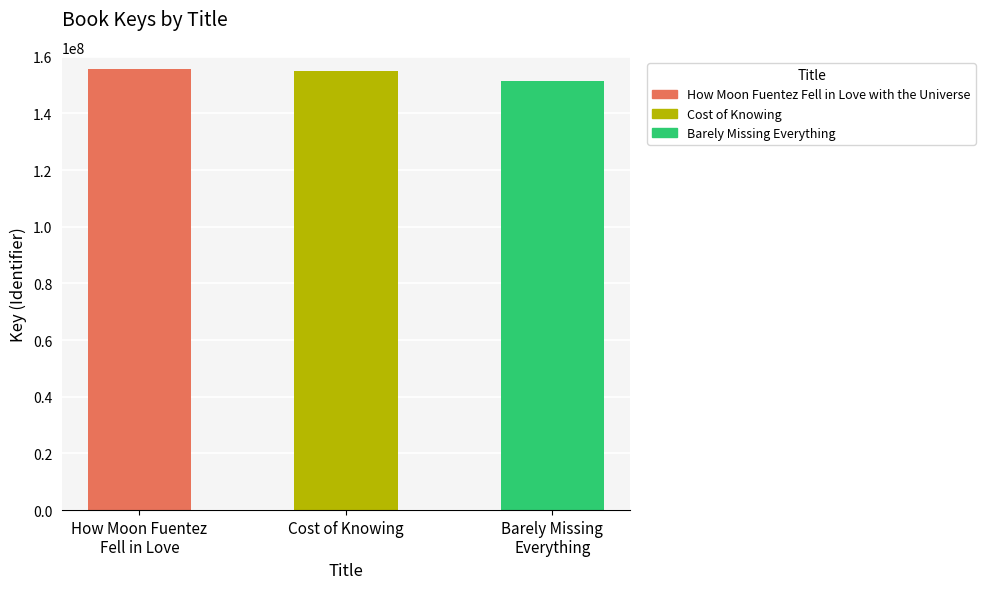

How many values are between 151447662 and 155808119?

3